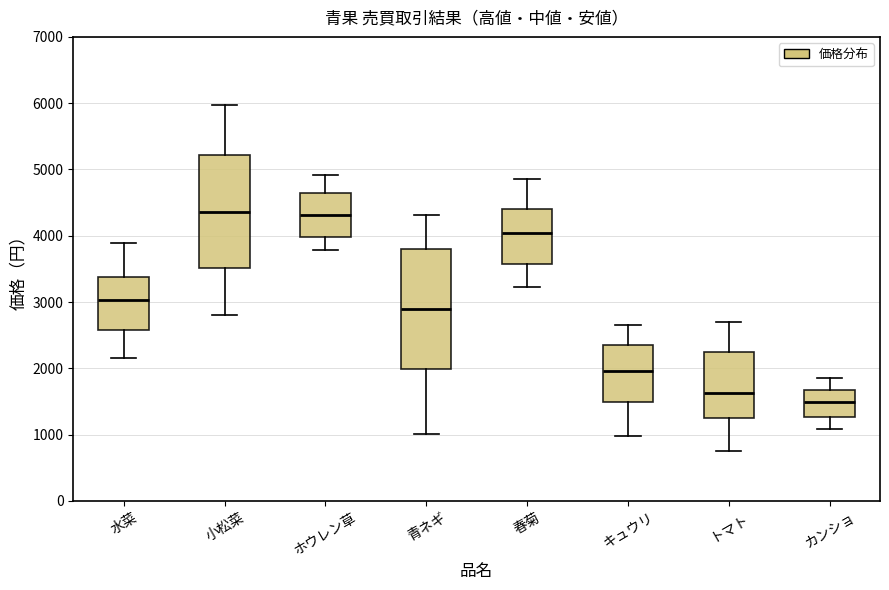

Comparing the boxes themselves (not the whiskers), which one is the tallest?

青ネギ